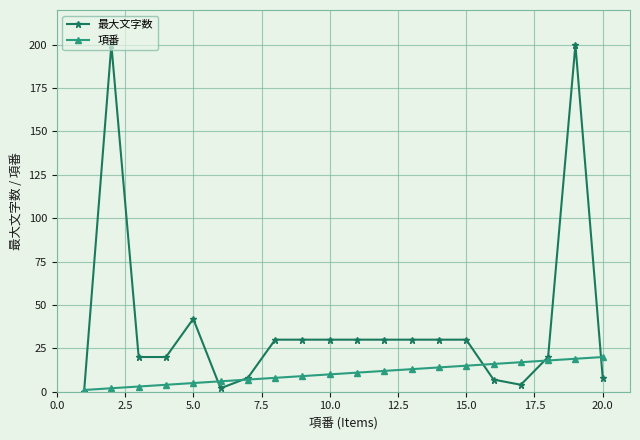

Reading left to right, transcribe all the data shown in this chart.

最大文字数: 0	200	20	20	42	2	8	30	30	30	30	30	30	30	30	7	4	20	200	8
項番: 1	2	3	4	5	6	7	8	9	10	11	12	13	14	15	16	17	18	19	20